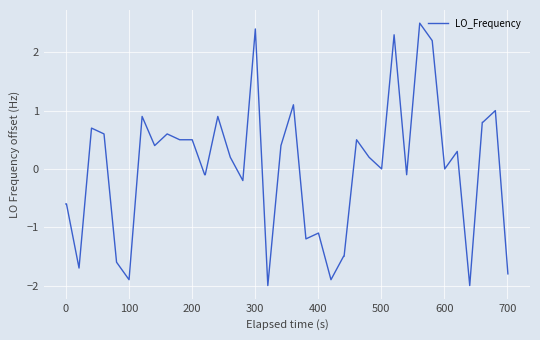

What is the maximum value shown in the chart?

2.5